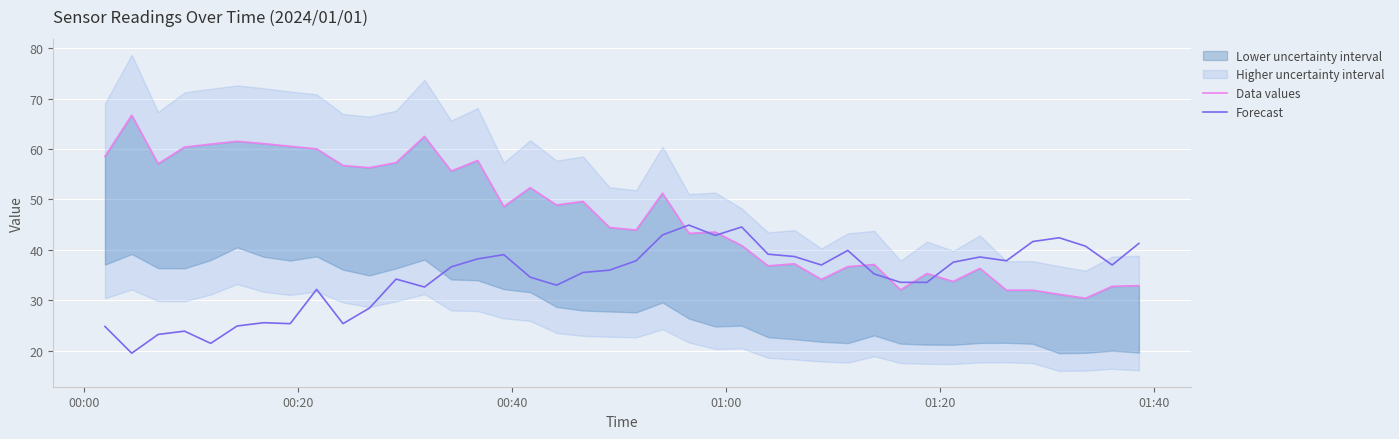

What is the maximum value for Forecast?

44.9